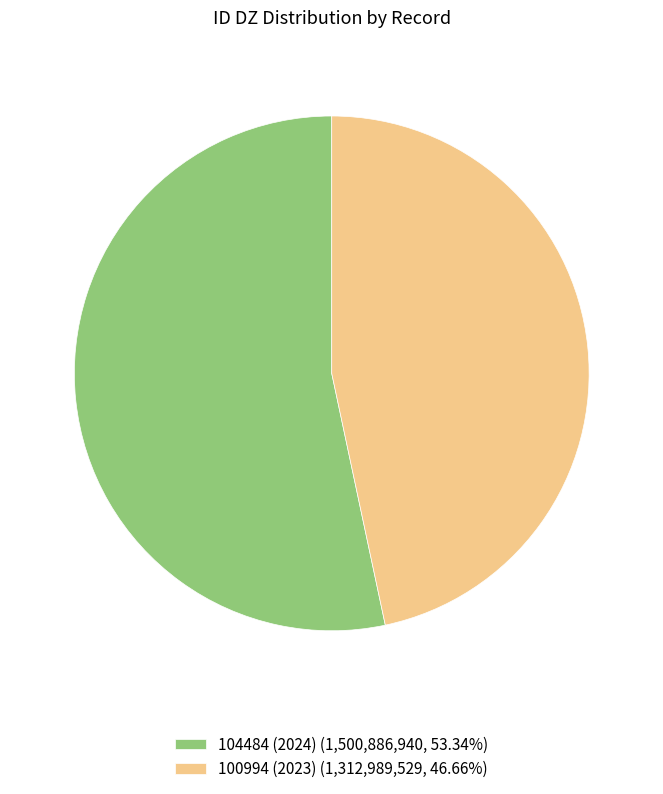

Is the sum of 104484 (2024) (1,500,886,940, 53.34%) and 100994 (2023) (1,312,989,529, 46.66%) greater than half?

Yes